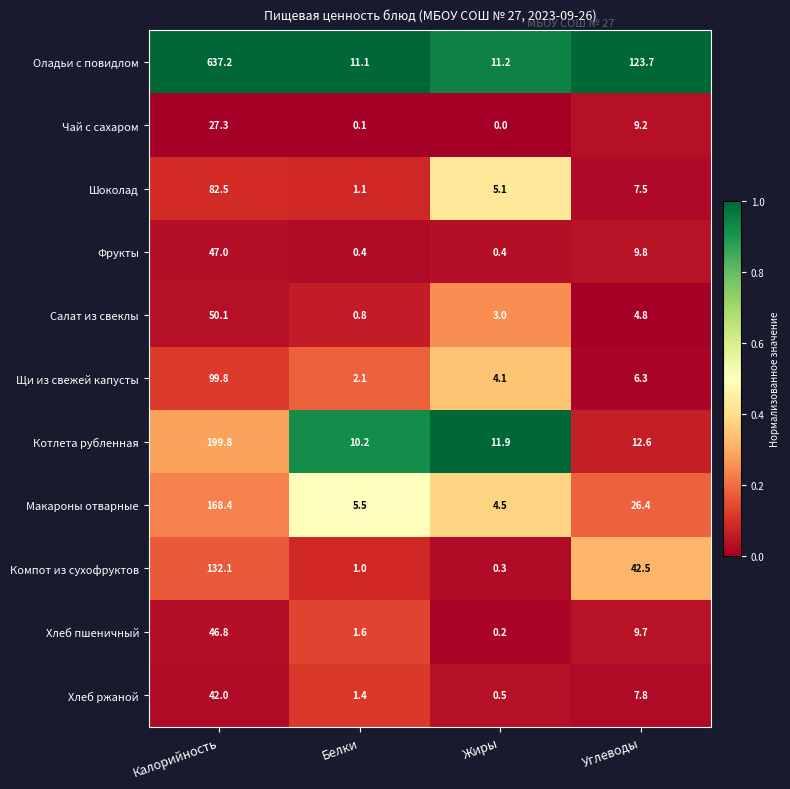

Rank the series by their maximum value, from lowest to highest.

Чай с сахаром, Хлеб ржаной, Хлеб пшеничный, Фрукты, Салат из свеклы, Шоколад, Щи из свежей капусты, Компот из сухофруктов, Макароны отварные, Котлета рубленная, Оладьи с повидлом